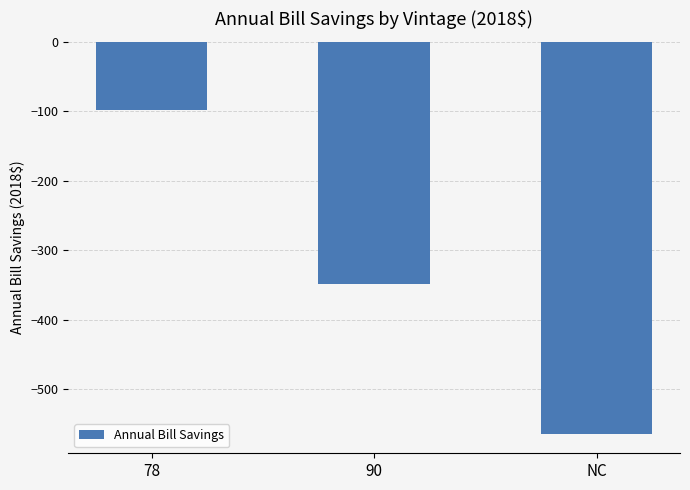

List the labels in order of value, smallest first.

NC, 90, 78